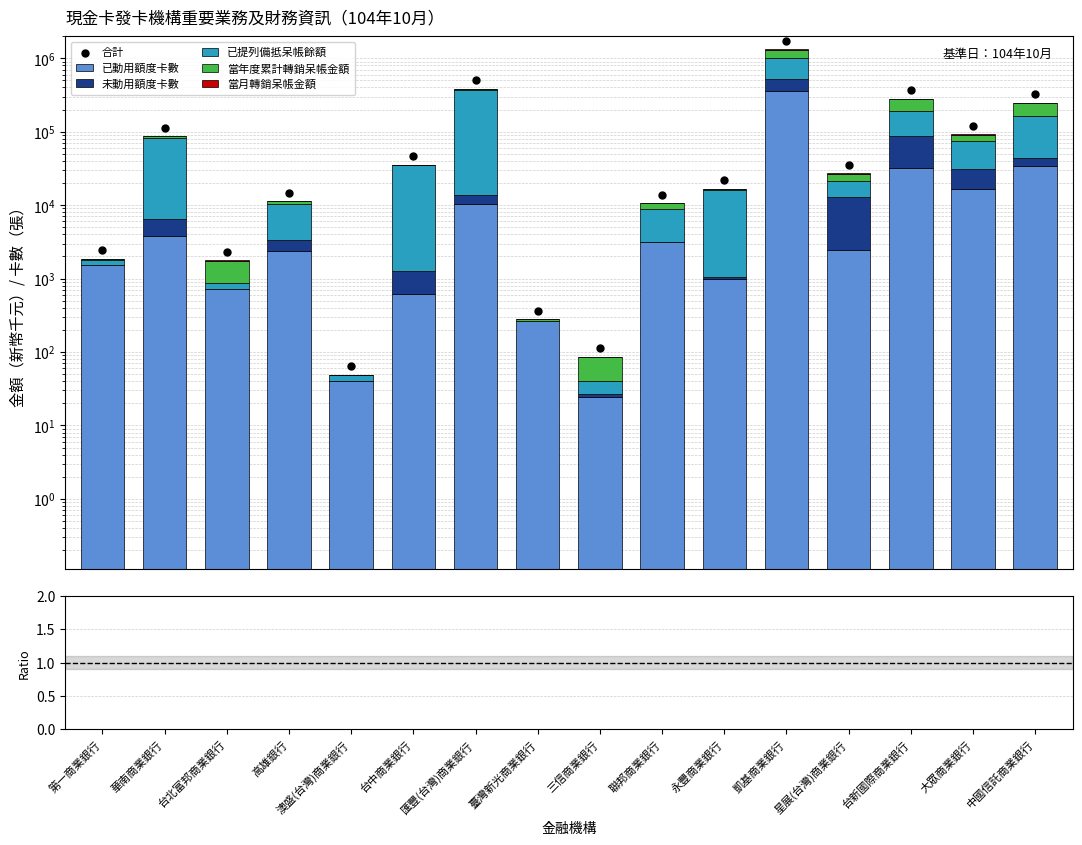

Which series has the widest spread of Y values?

合計